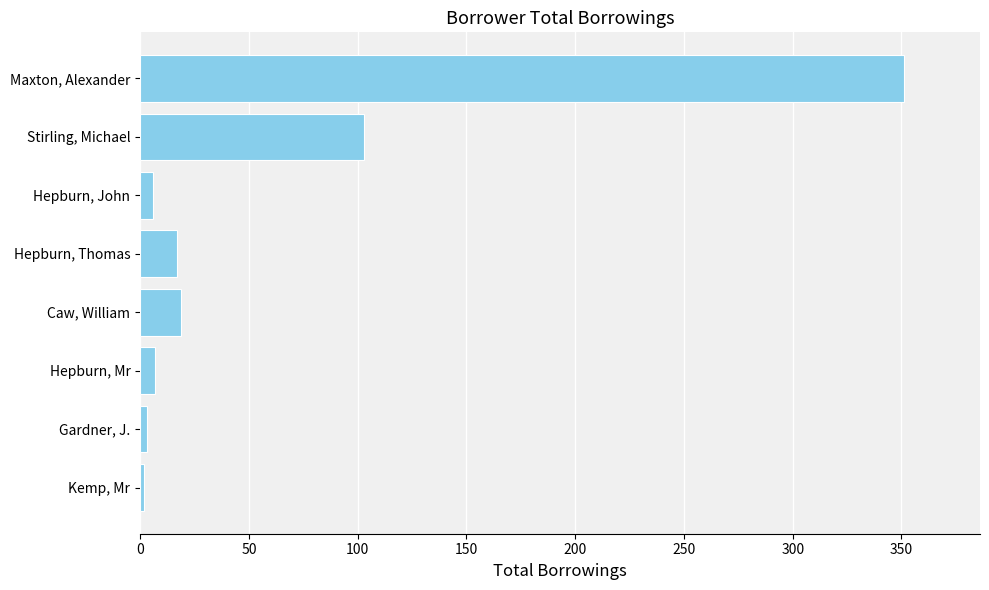

What is the difference between the maximum and second lowest values?

348